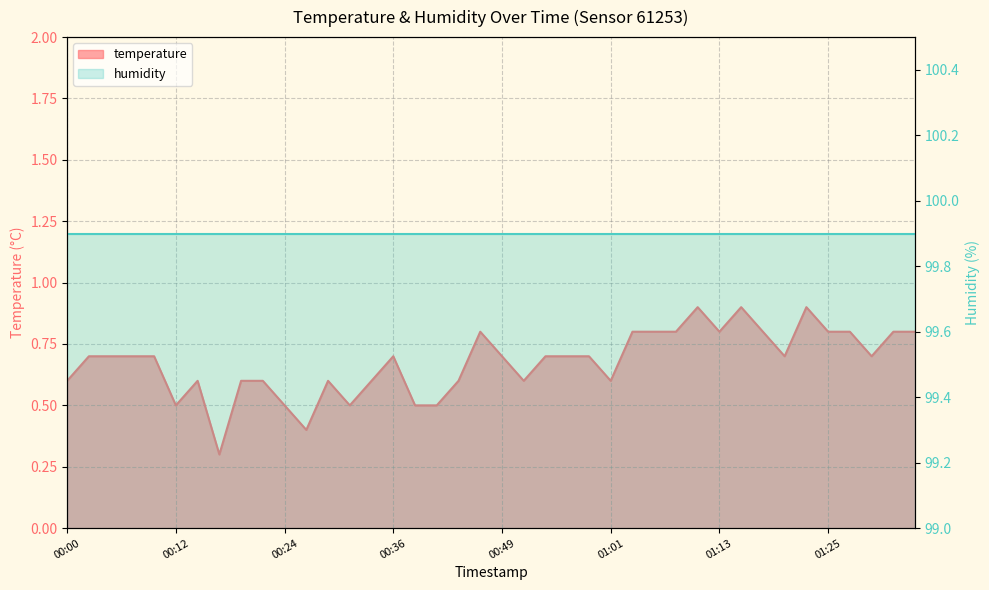

Where is the first local maximum?

00:14